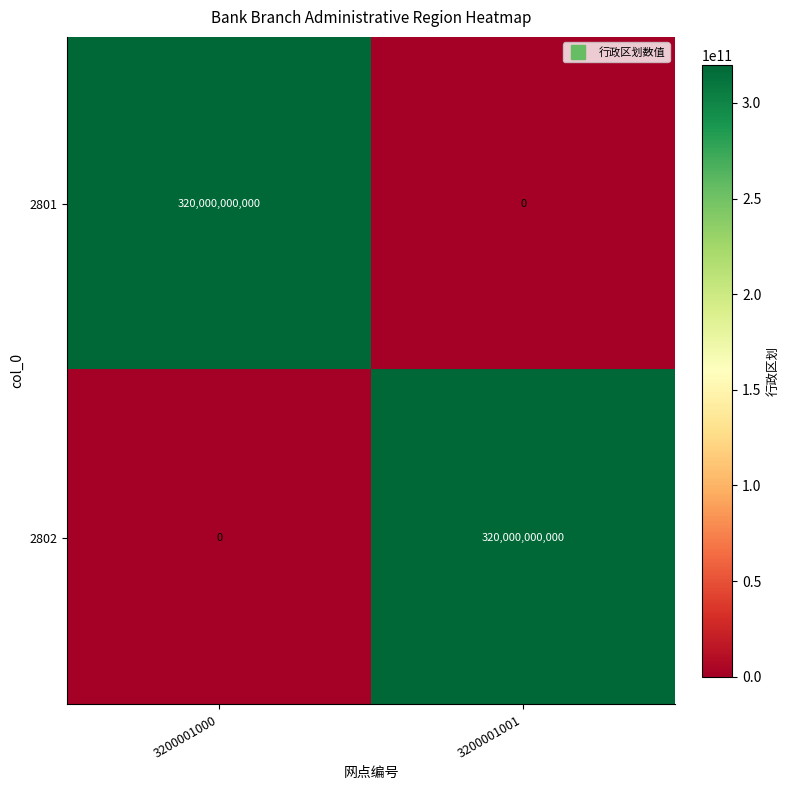

True or false: 2802 has a value of 0 at 3200001000.

True